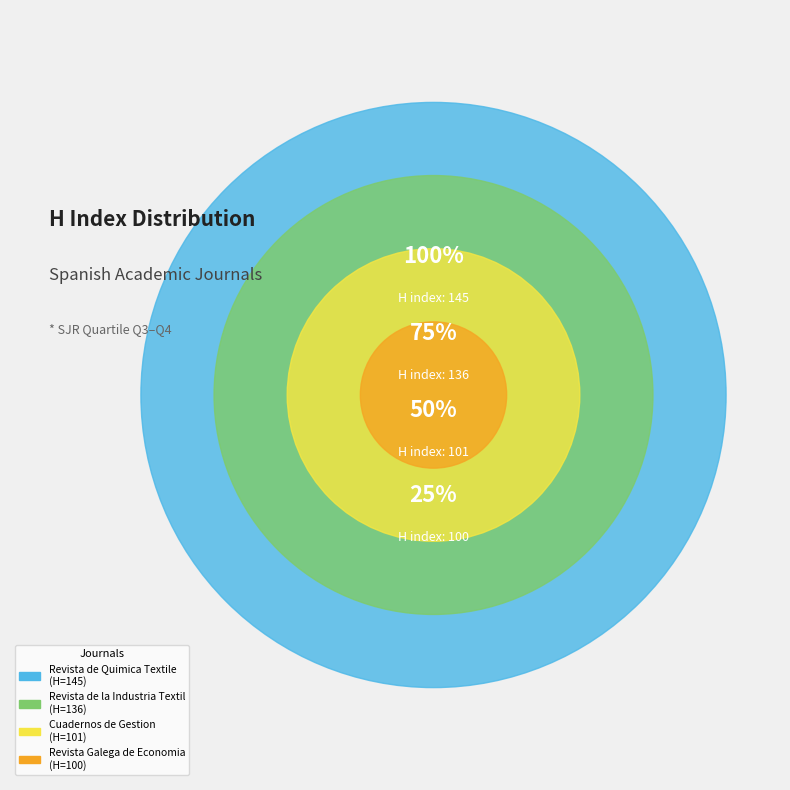

How many segments does this pie chart have?

4